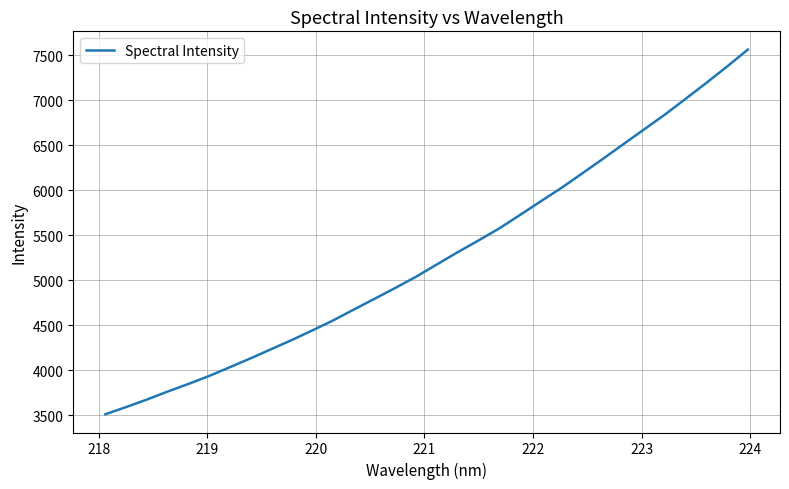

What is the minimum value shown in the chart?

3511.7